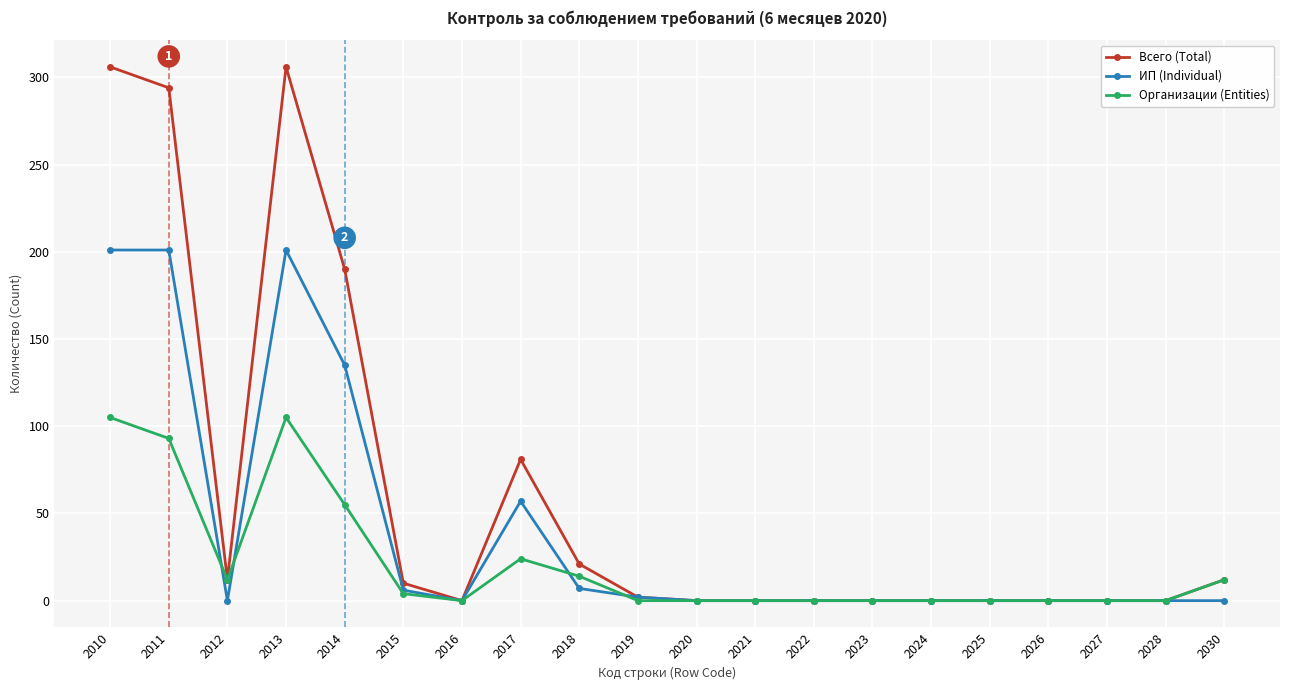

Where is the first local maximum for Организации (Entities)?

2013